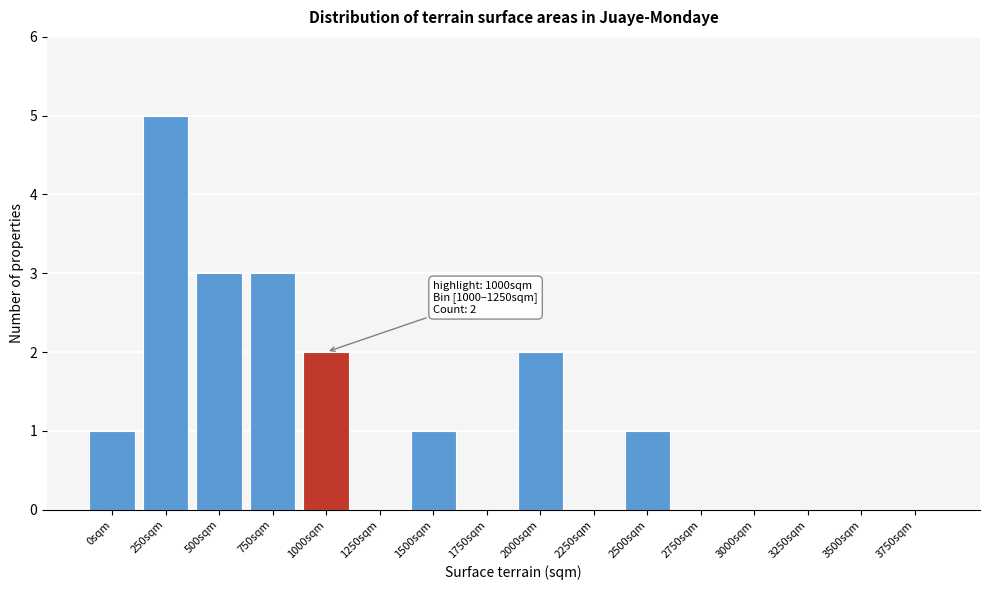

Reading right to left, what are all the values shown in this chart?

3750sqm=0	3500sqm=0	3250sqm=0	3000sqm=0	2750sqm=0	2500sqm=1	2250sqm=0	2000sqm=2	1750sqm=0	1500sqm=1	1250sqm=0	1000sqm=2	750sqm=3	500sqm=3	250sqm=5	0sqm=1